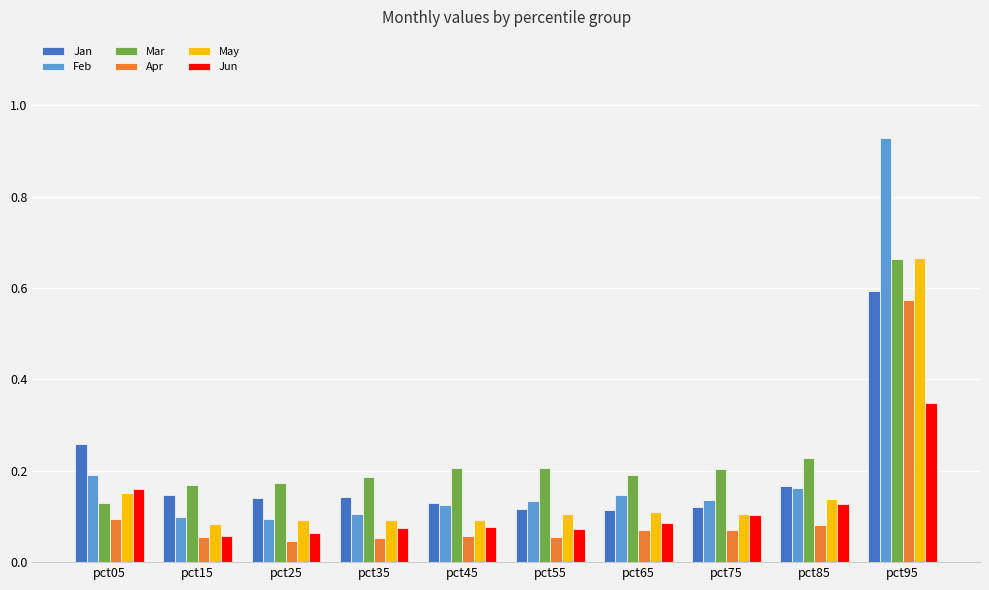

True or false: Mar has a value of 0.3 at pct35.

False